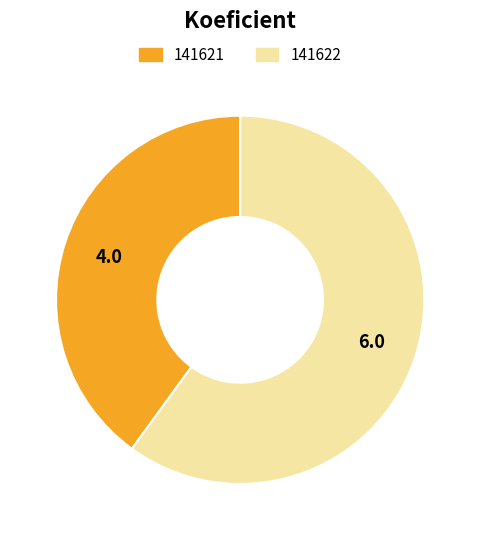

How many slices are in this pie chart?

2